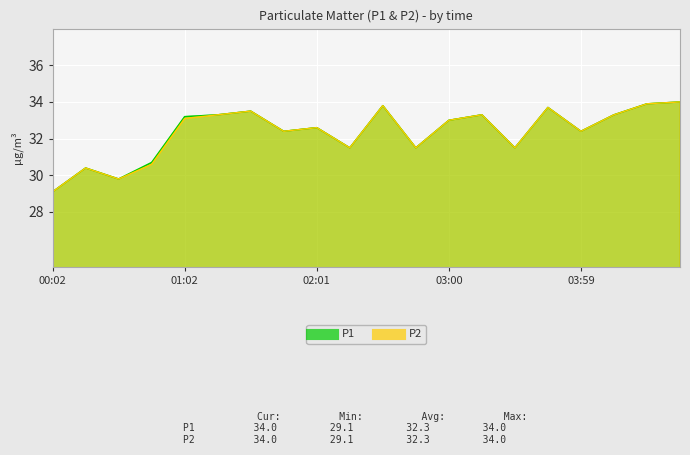

Where is the first local maximum for P2?

00:17